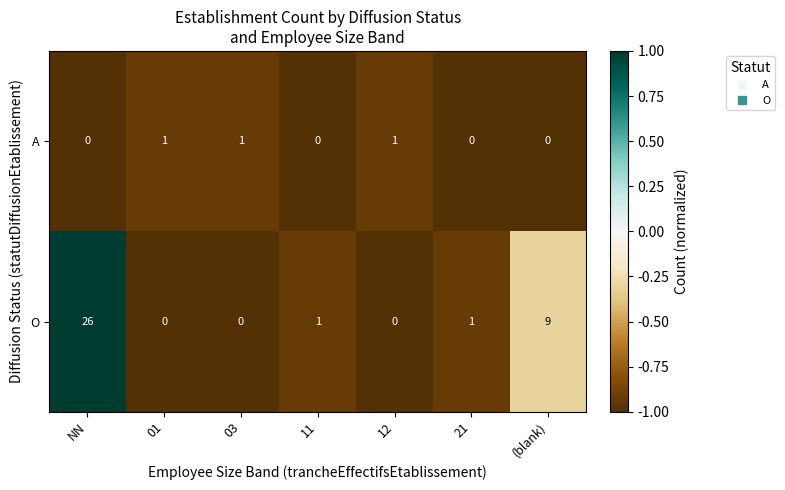

Rank the series at 11 from lowest to highest value.

row_0, row_1